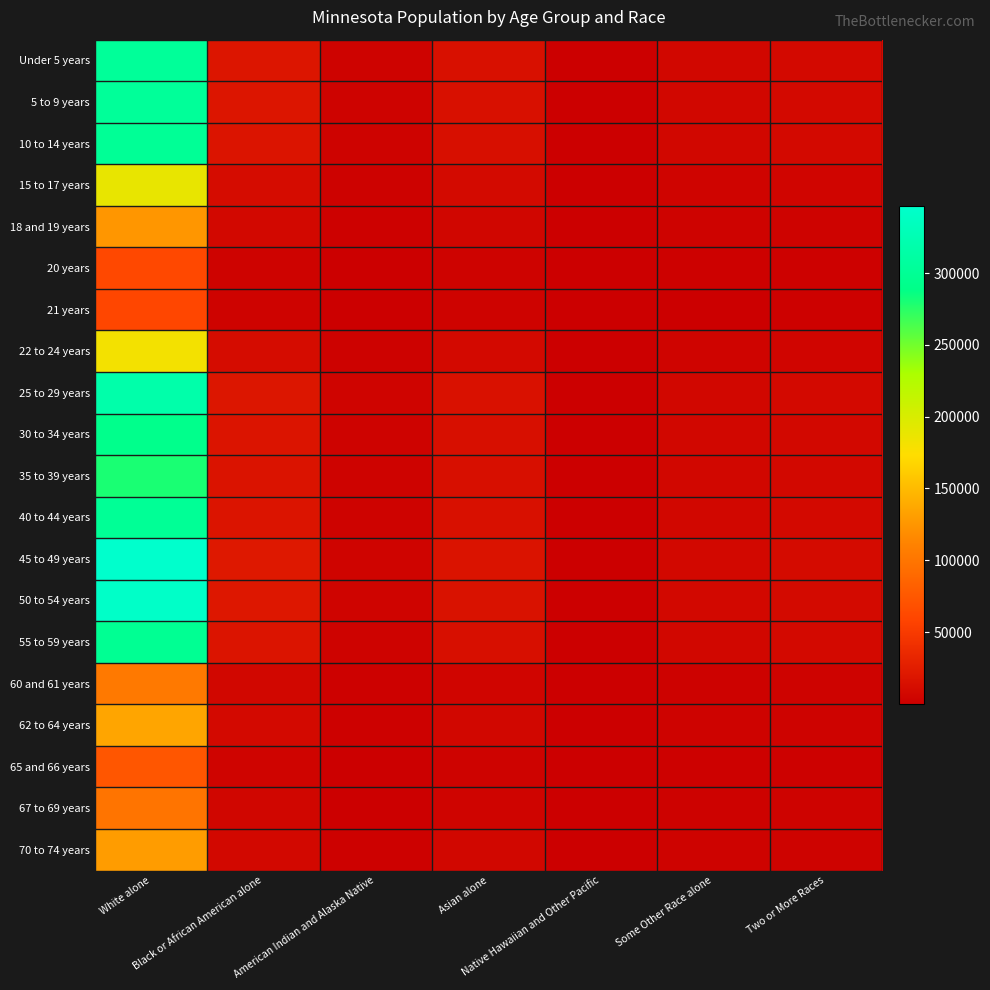

Which series has the widest spread of values?

45 to 49 years